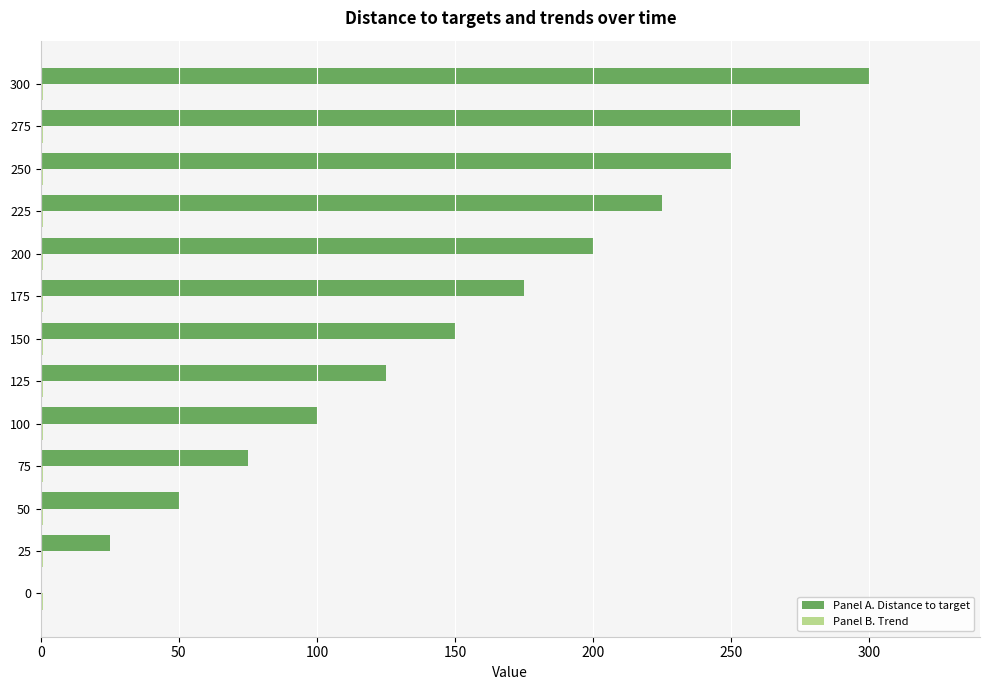

Which category has the highest value in the Panel A. Distance to target series?

300